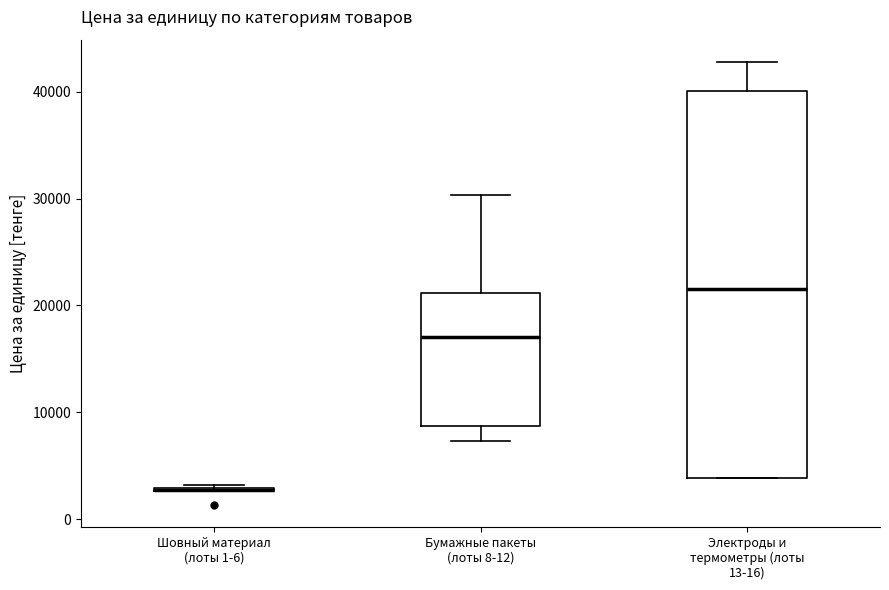

Reading left to right, transcribe this box plot: for each box, give where its median line is, the range the box spans, and where its two whiskers end, as read against the y-axis. The values are not printed on the chart, so give them approximately, as read against the axis.

Шовный материал (лоты 1-6): box collapsed to a line at 3000, whiskers 3000 to 3000
Бумажные пакеты (лоты 8-12): median 17000, box 9000 to 21000, whiskers 7000 to 30000
Электроды и термометры (лоты 13-16): median 22000, box 4000 to 40000, whiskers 4000 to 43000